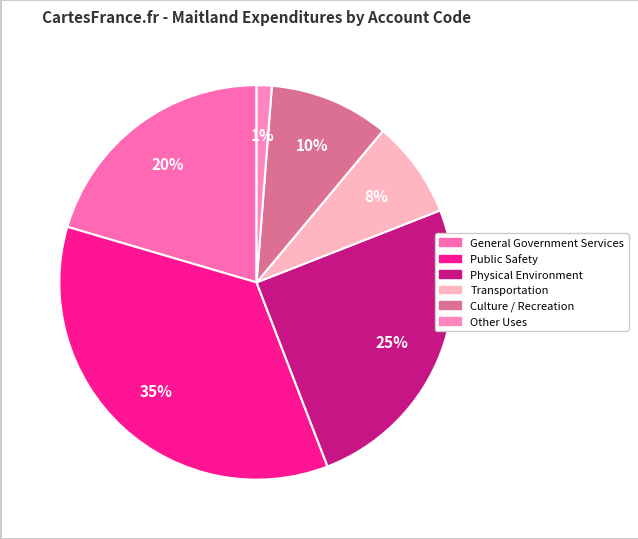

Is the sum of Other Uses and General Government Services greater than half?

No